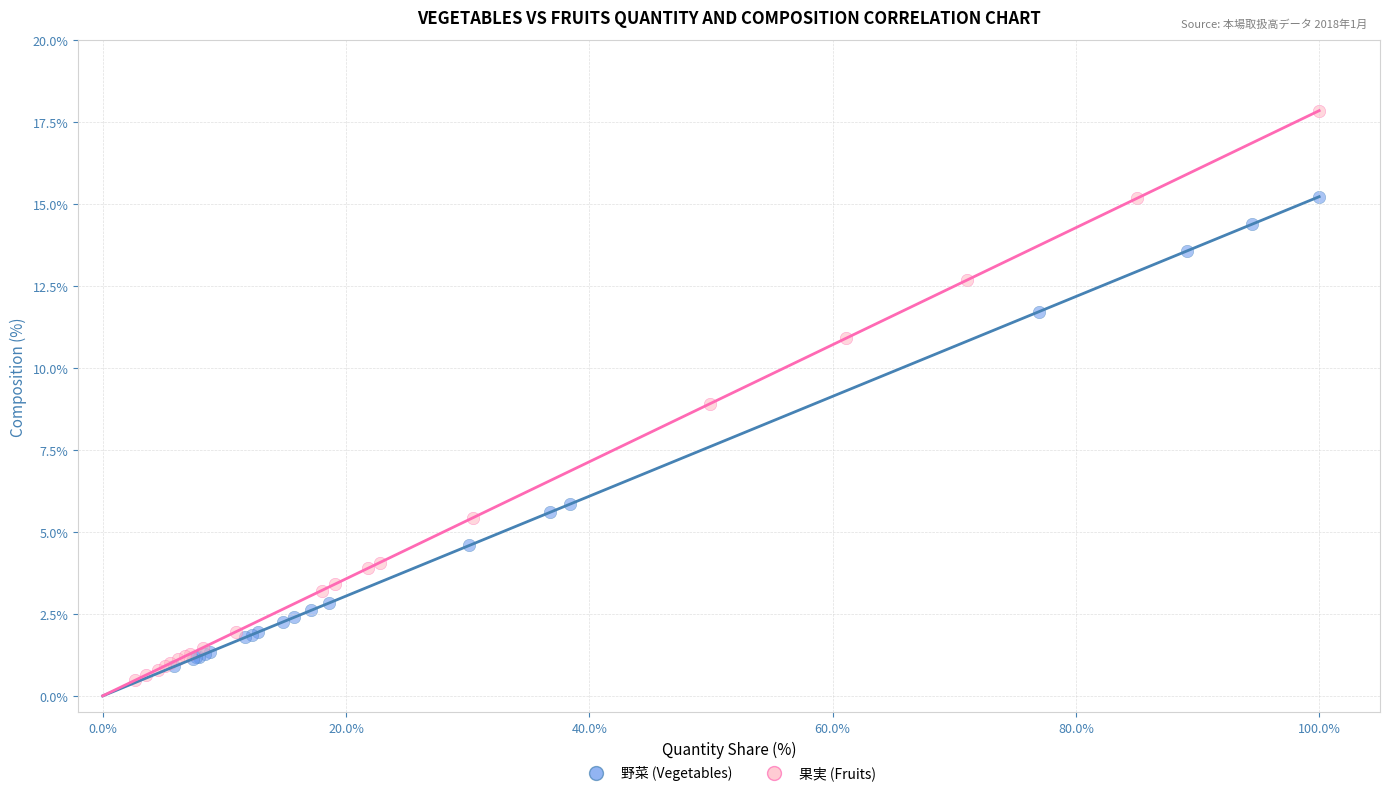

Which series has the widest spread of Y values?

果実 (Fruits)